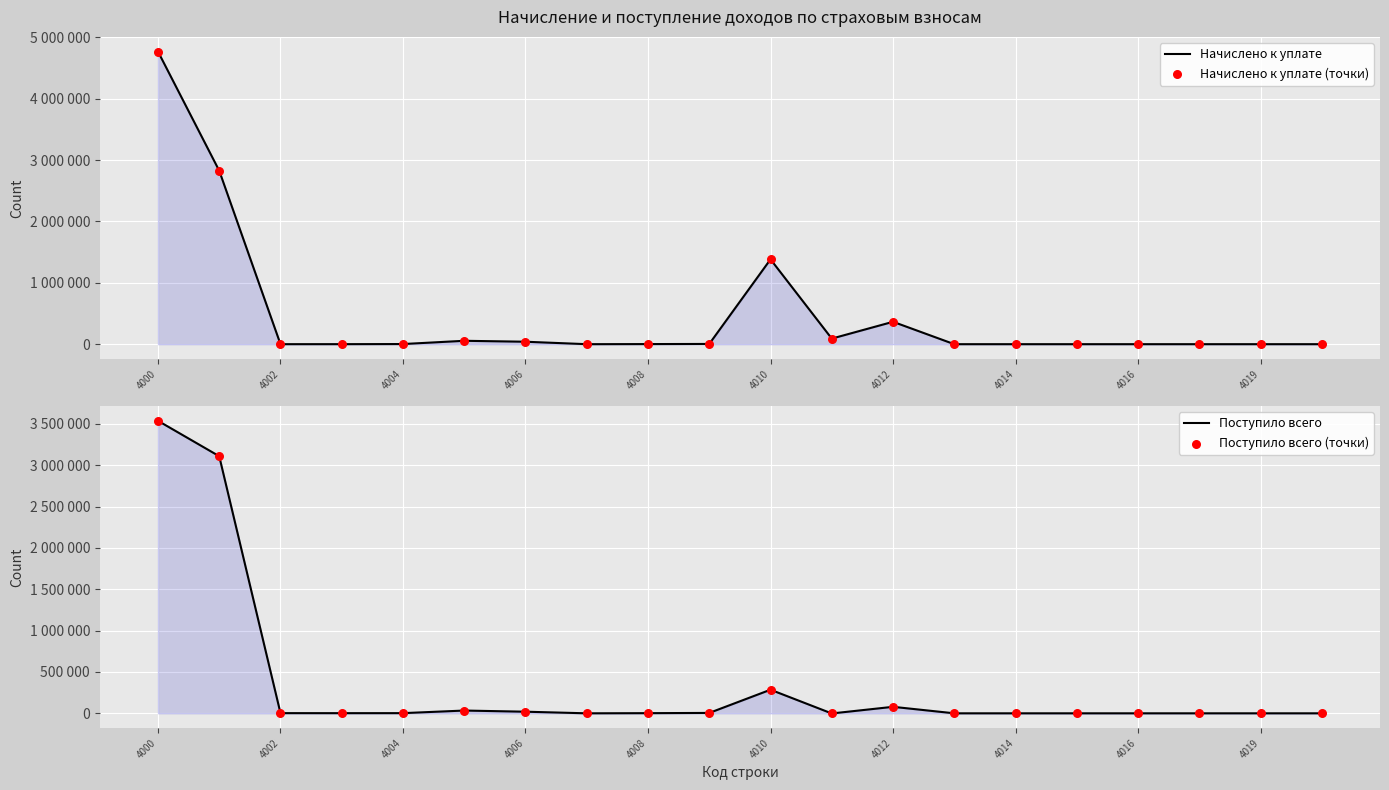

At which category is the sum across all series the highest?

4000